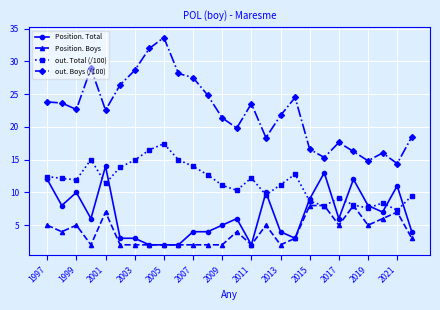

Which series has the widest spread of values?

out. Boys (/100)